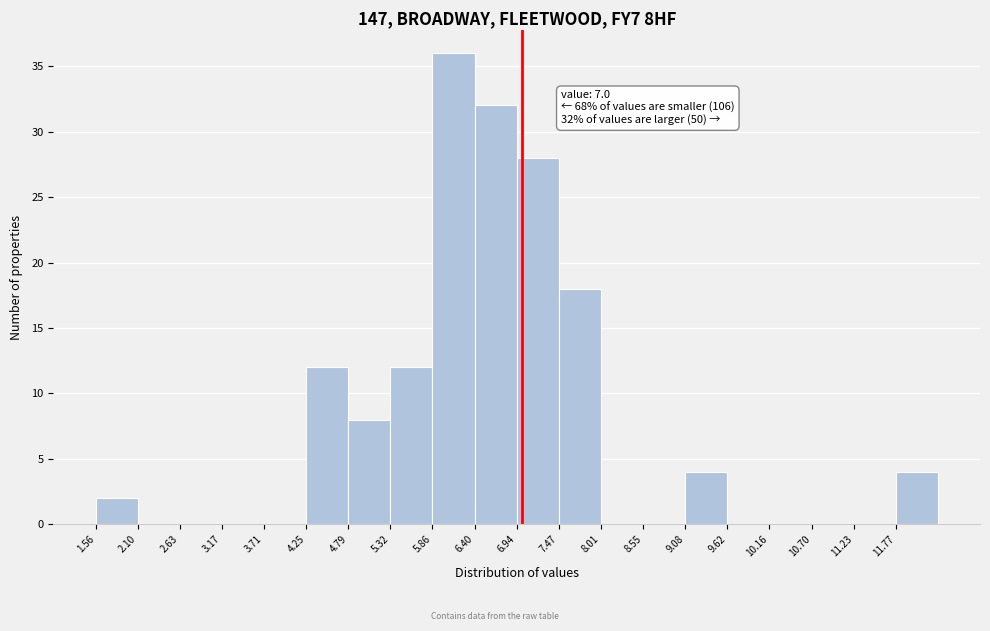

Over which range of the x-axis is the bar tallest?

5.9 to 6.4